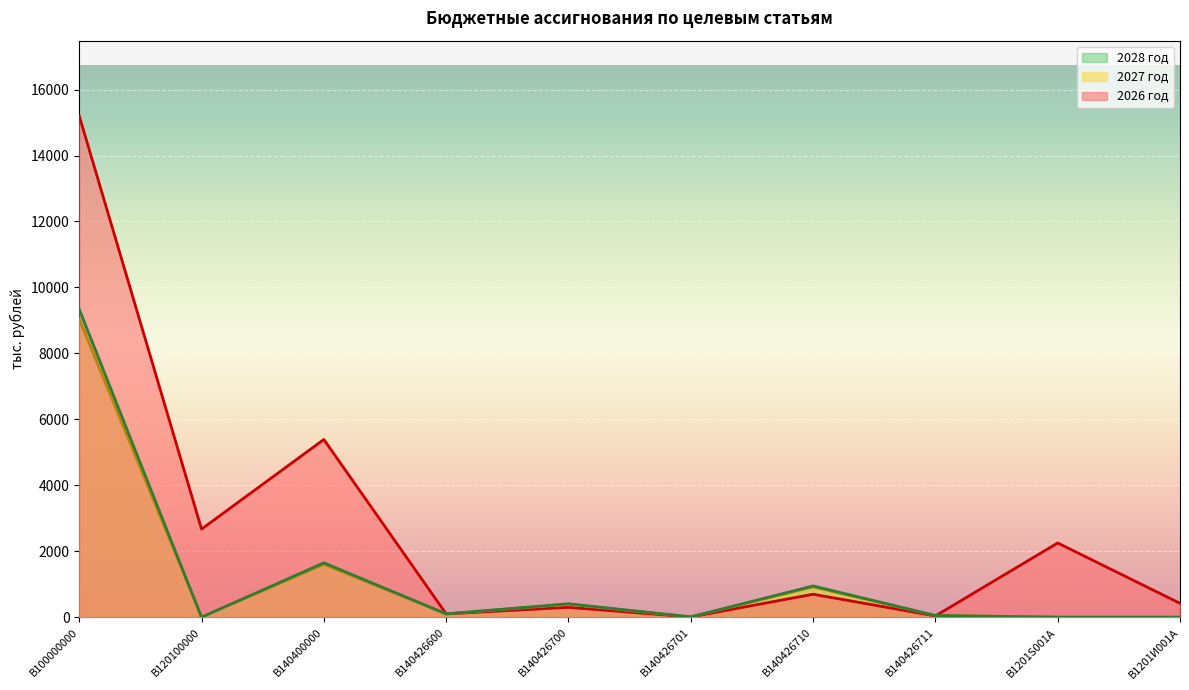

What is the value of the 2027 год point at the 5th from the left?

392.4